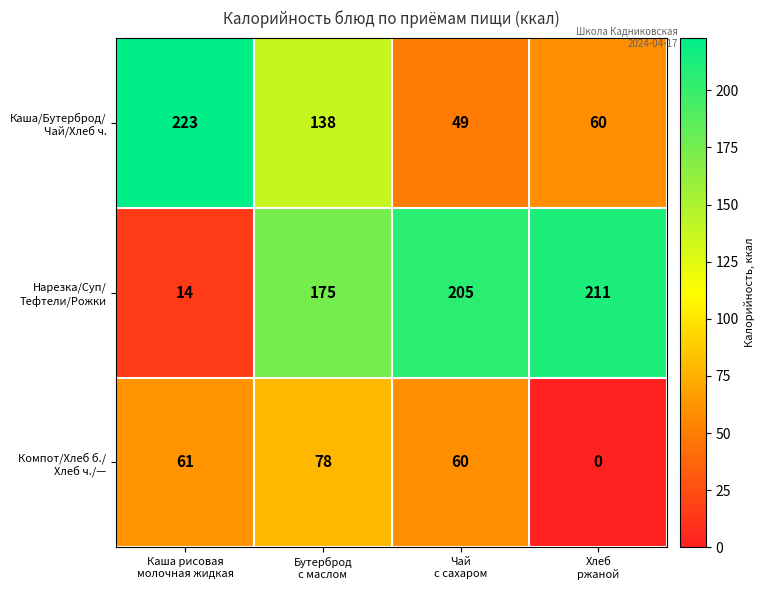

At how many categories does at least one series exceed 131?

4